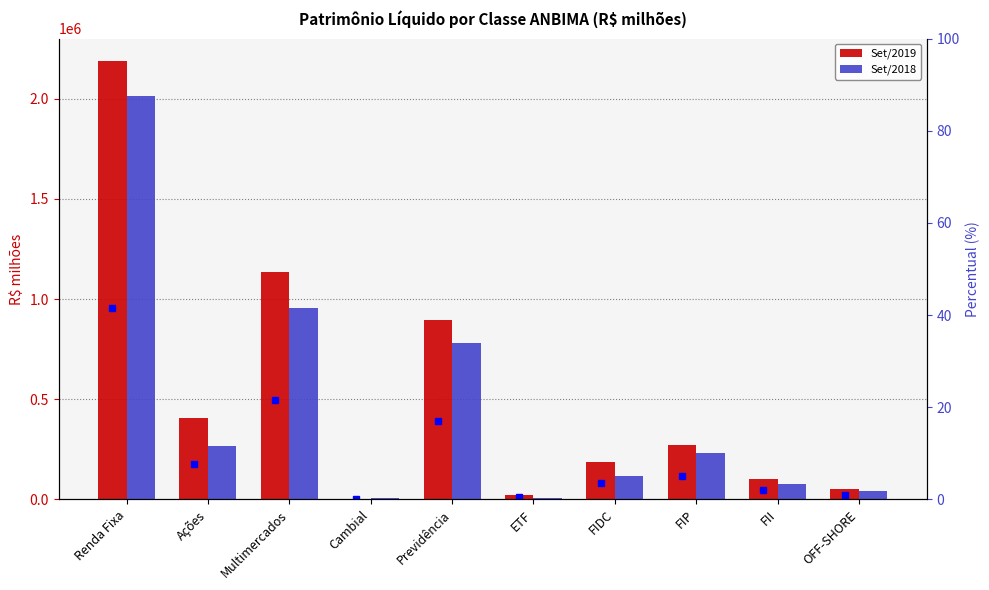

The value of Set/2019 at Renda Fixa is 3346333.9. True or false?

False